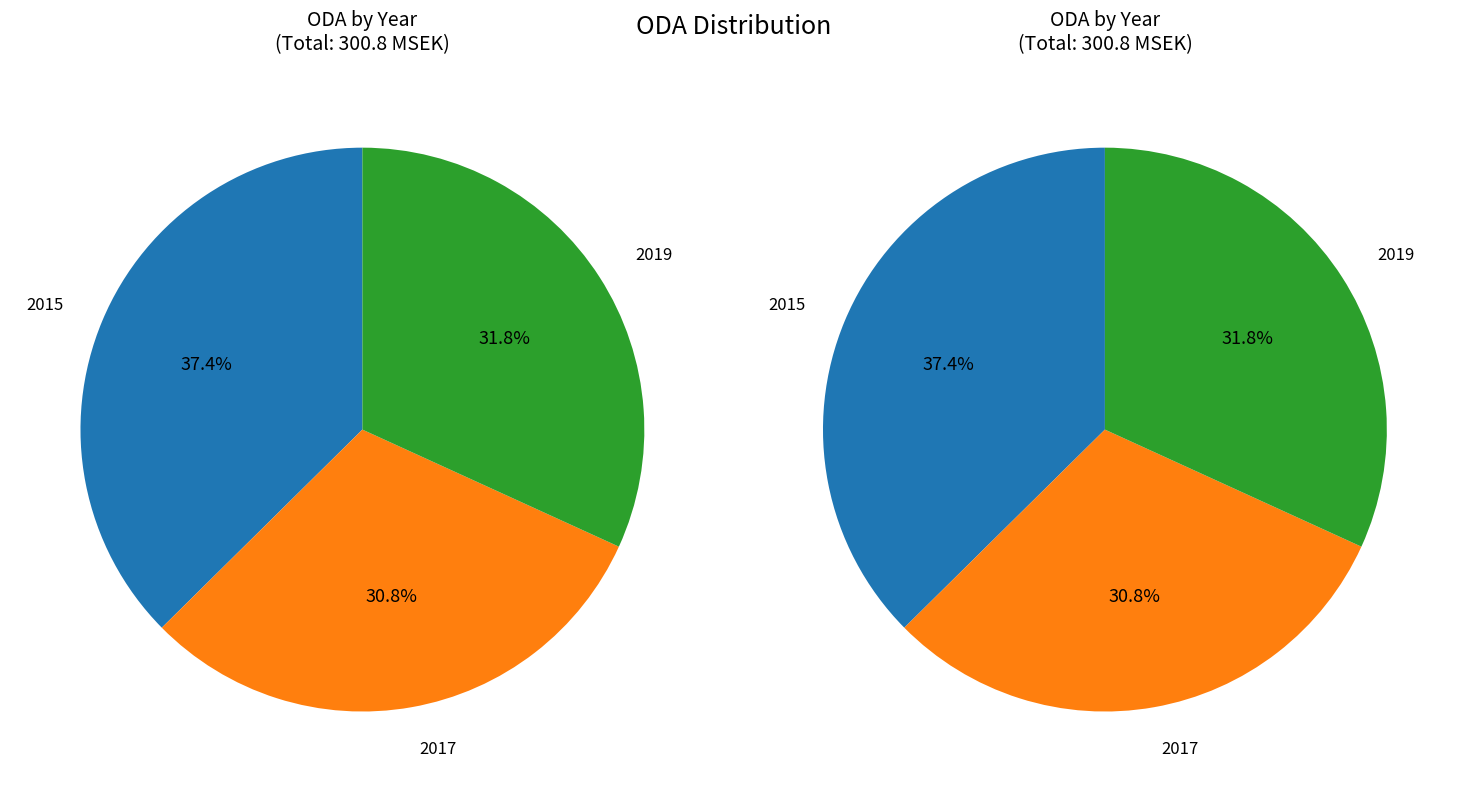

True or false: 2019 accounts for 47% of the total.

False